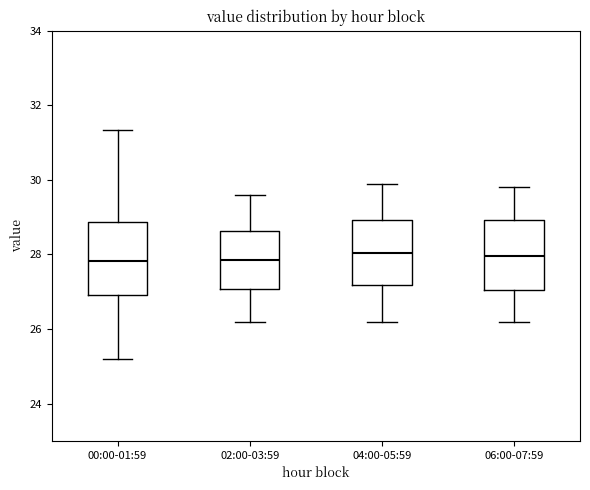

Where is the upper edge of the box for 04:00-05:59 on the y-axis? The values are not printed on the chart, so give them approximately, as read against the axis.

29.0